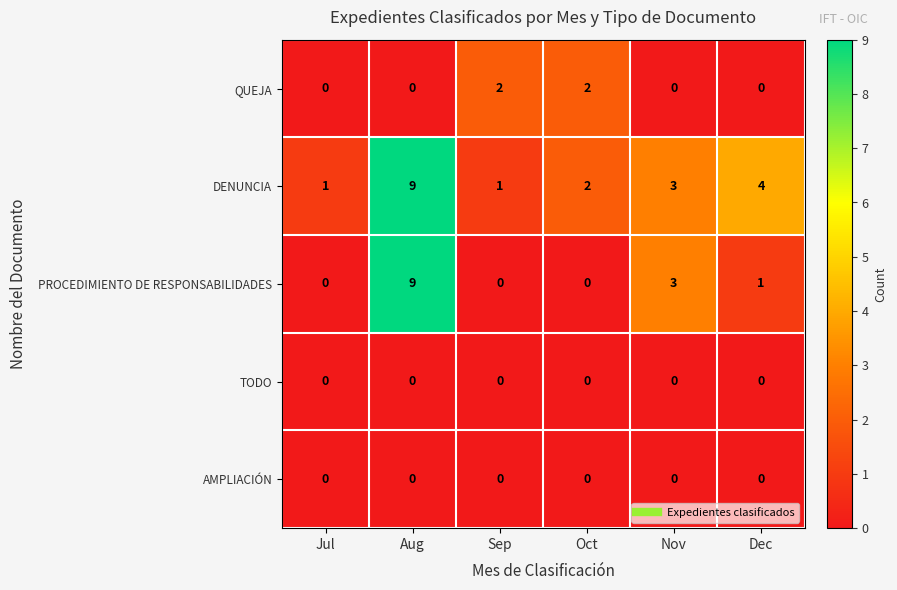

Which series has the largest total across all categories?

DENUNCIA